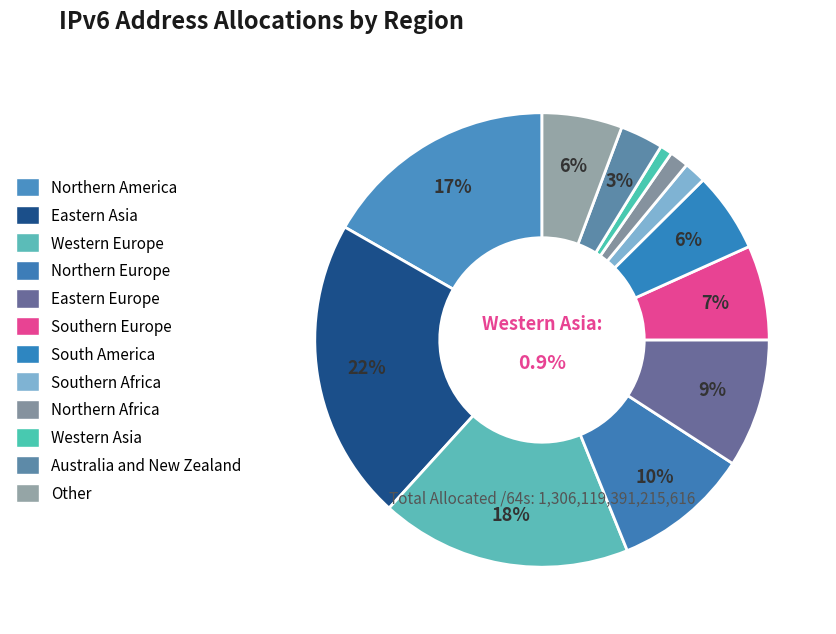

Does Northern America account for over 50% of the chart?

No